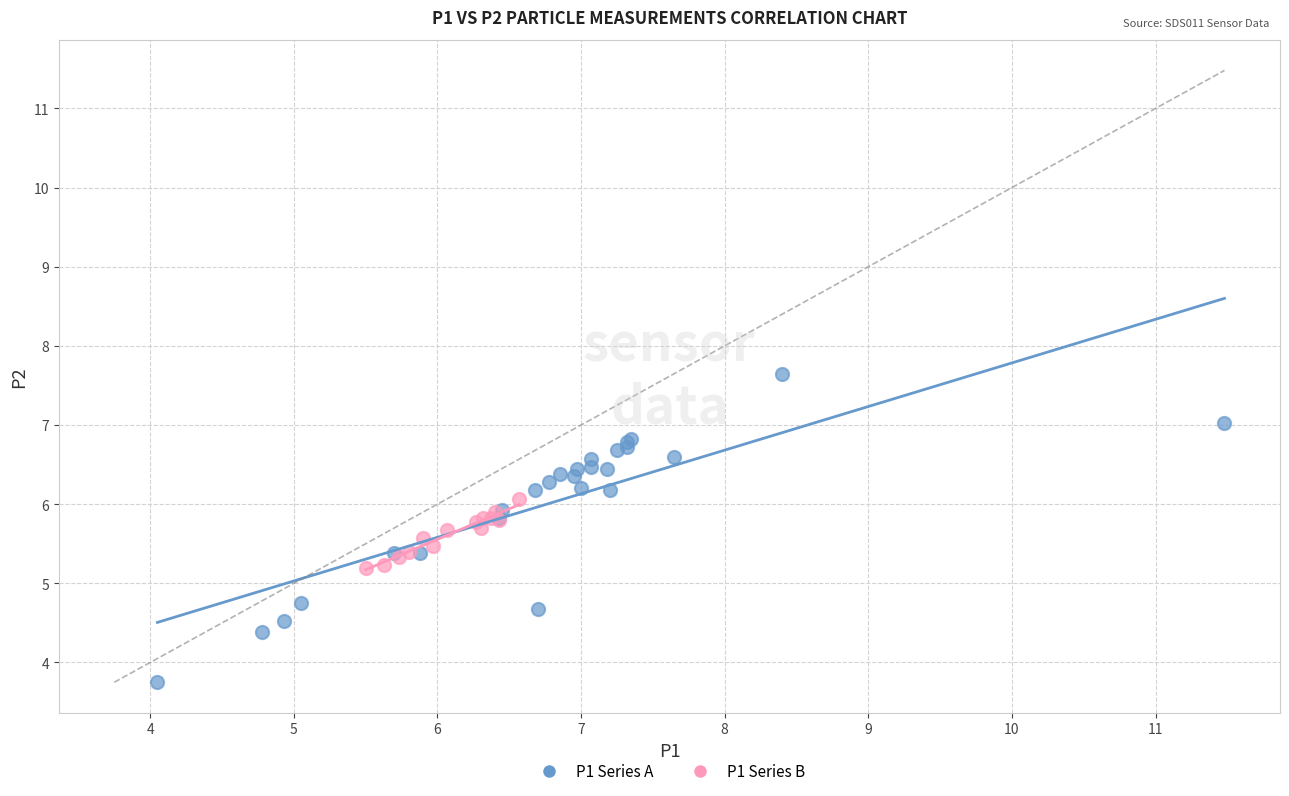

What are all the series names shown in the legend?

P1 Series A, P1 Series B